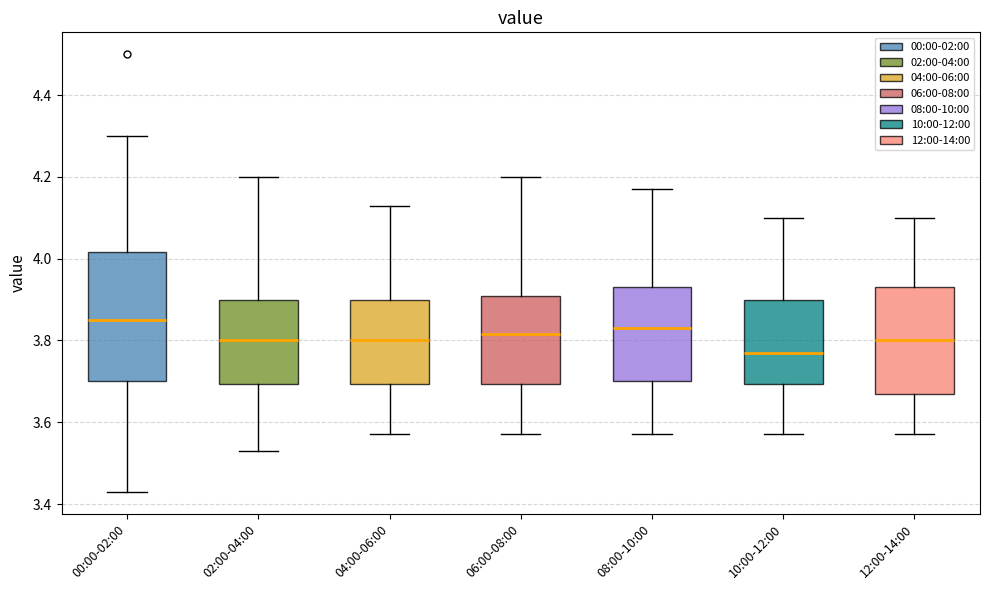

Reading left to right, read every box against the y-axis: the position of its median line, the range the box covers, and the ends of its whiskers. The values are not printed on the chart, so give them approximately, as read against the axis.

00:00-02:00: median 3.86, box 3.70 to 4.02, whiskers 3.44 to 4.30
02:00-04:00: median 3.80, box 3.70 to 3.90, whiskers 3.54 to 4.20
04:00-06:00: median 3.80, box 3.70 to 3.90, whiskers 3.58 to 4.14
06:00-08:00: median 3.82, box 3.70 to 3.90, whiskers 3.58 to 4.20
08:00-10:00: median 3.84, box 3.70 to 3.94, whiskers 3.58 to 4.18
10:00-12:00: median 3.78, box 3.70 to 3.90, whiskers 3.58 to 4.10
12:00-14:00: median 3.80, box 3.68 to 3.94, whiskers 3.58 to 4.10